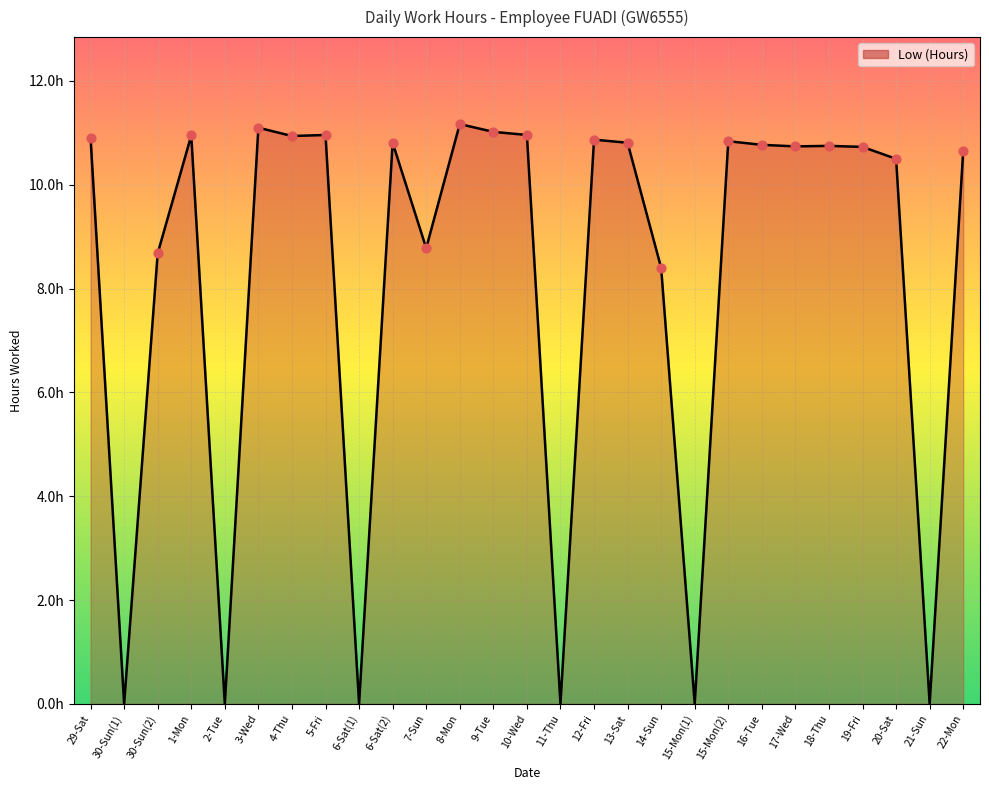

Does the chart have visible grid lines?

Yes